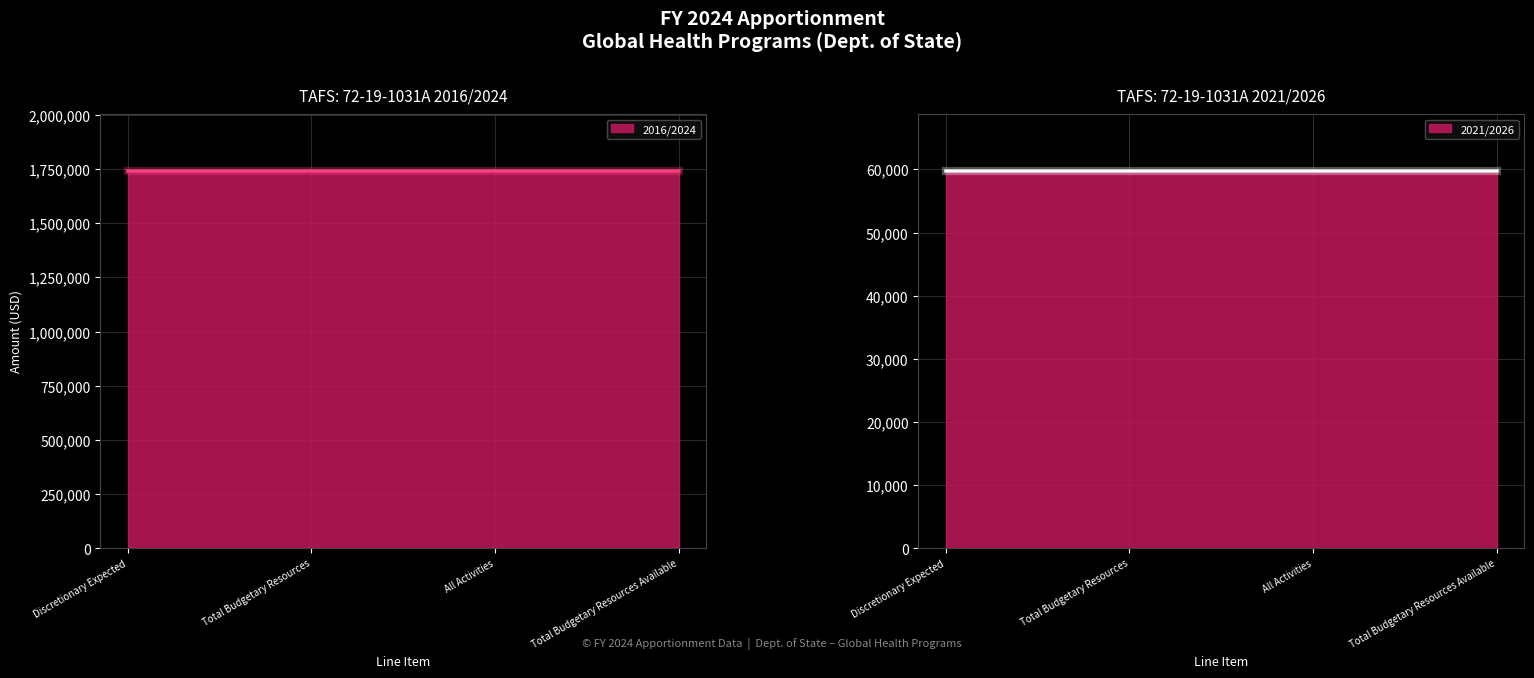

Which has a higher value, All Activities or Total Budgetary Resources?

All Activities